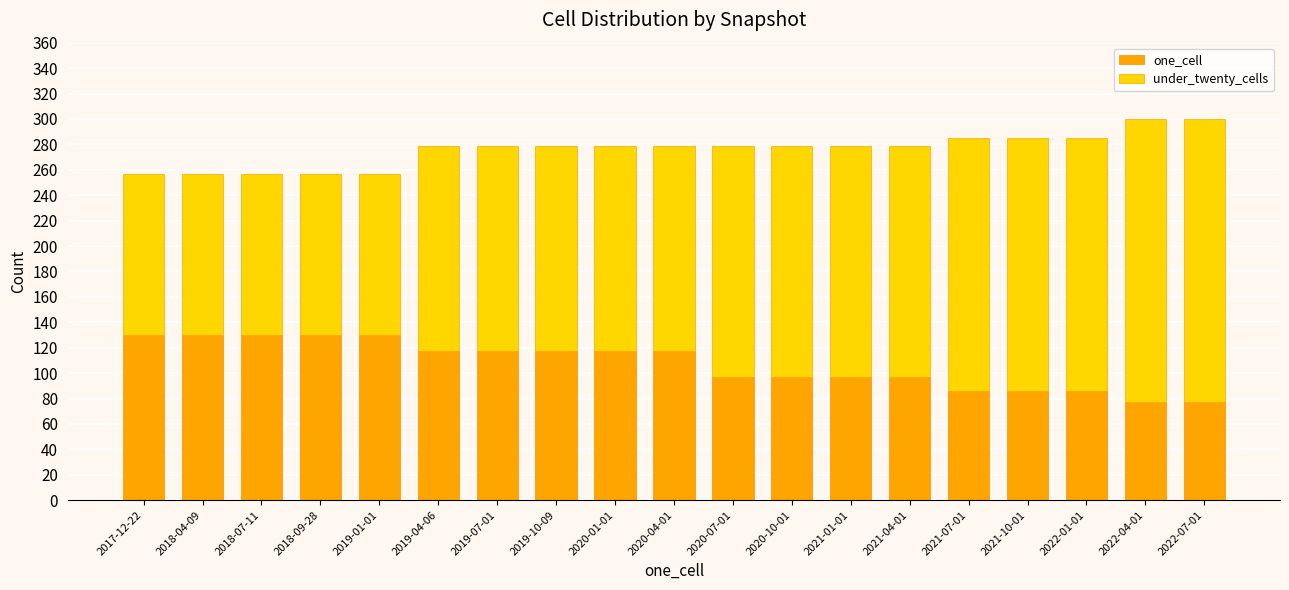

What is the difference between the second highest and second lowest values in the one_cell series?

53